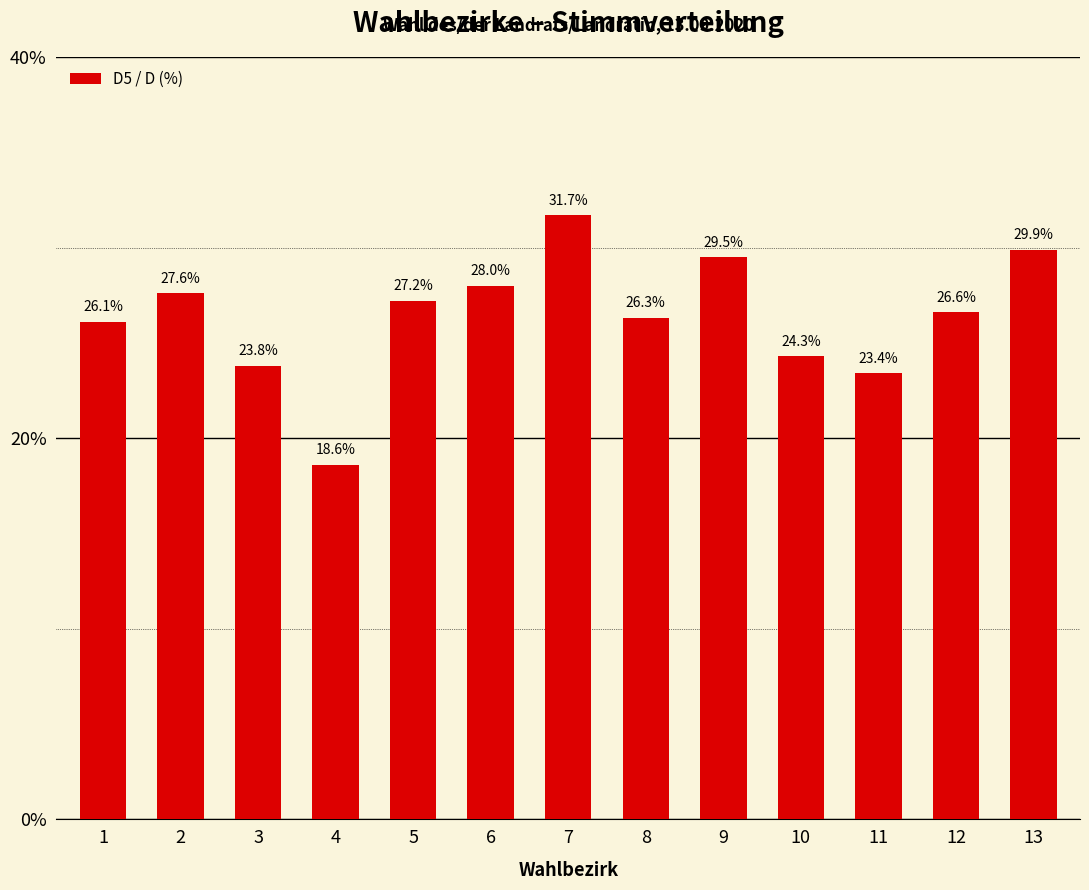

Reading right to left, extract all data points from this chart.

29.9	26.6	23.4	24.3	29.5	26.3	31.7	28.0	27.2	18.6	23.8	27.6	26.1